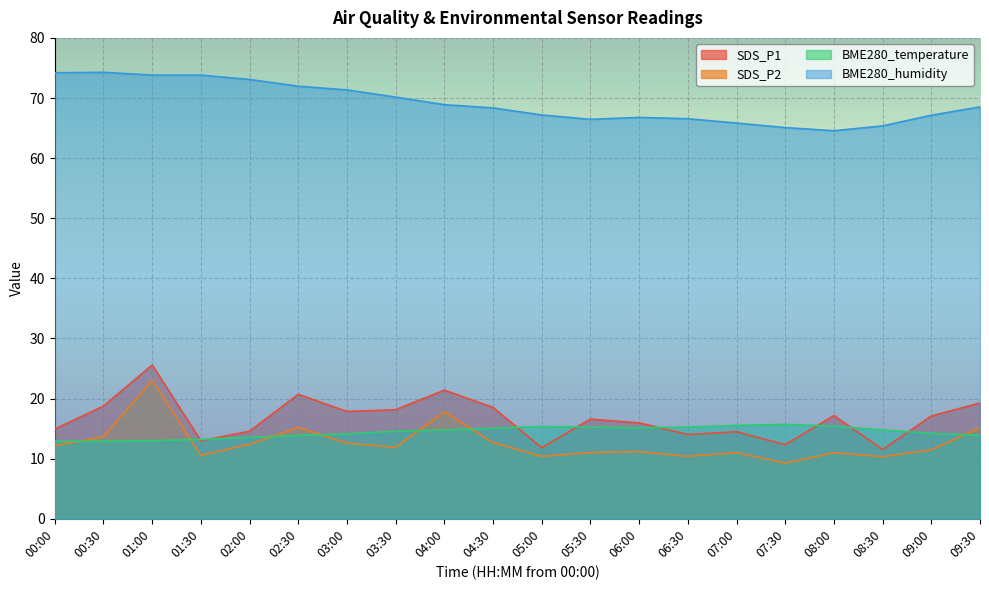

The value of SDS_P1 at 08:30 is 11.5. True or false?

True